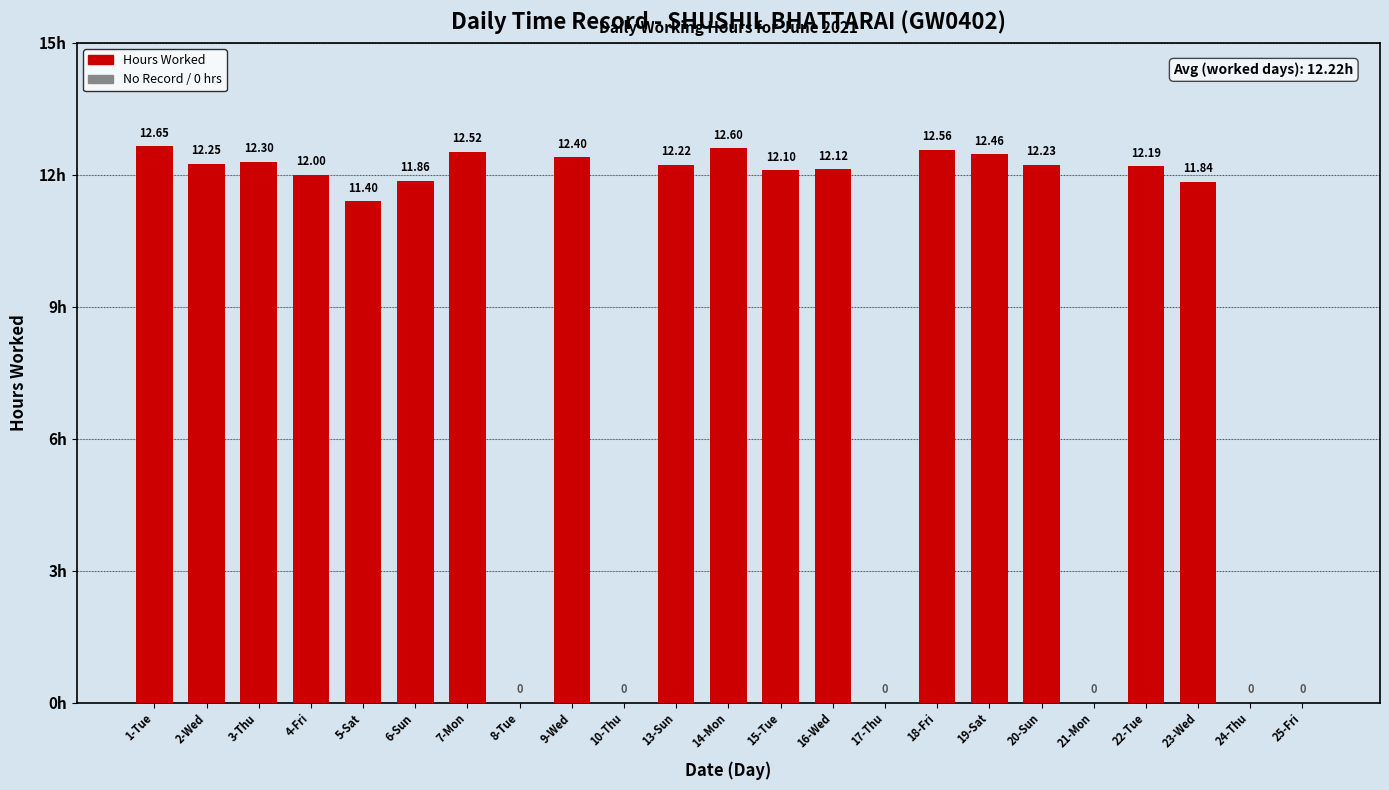

True or false: the data shows 0.0 at 8-Tue.

True